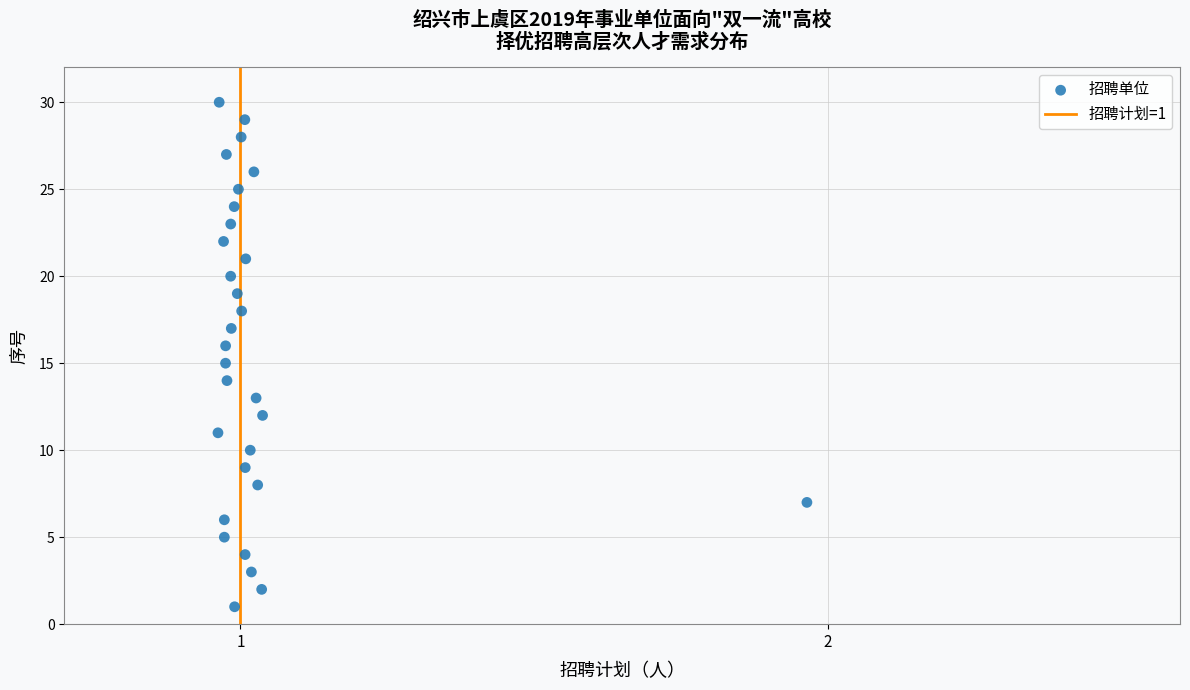

What is the range of Y values (max minus min)?

29